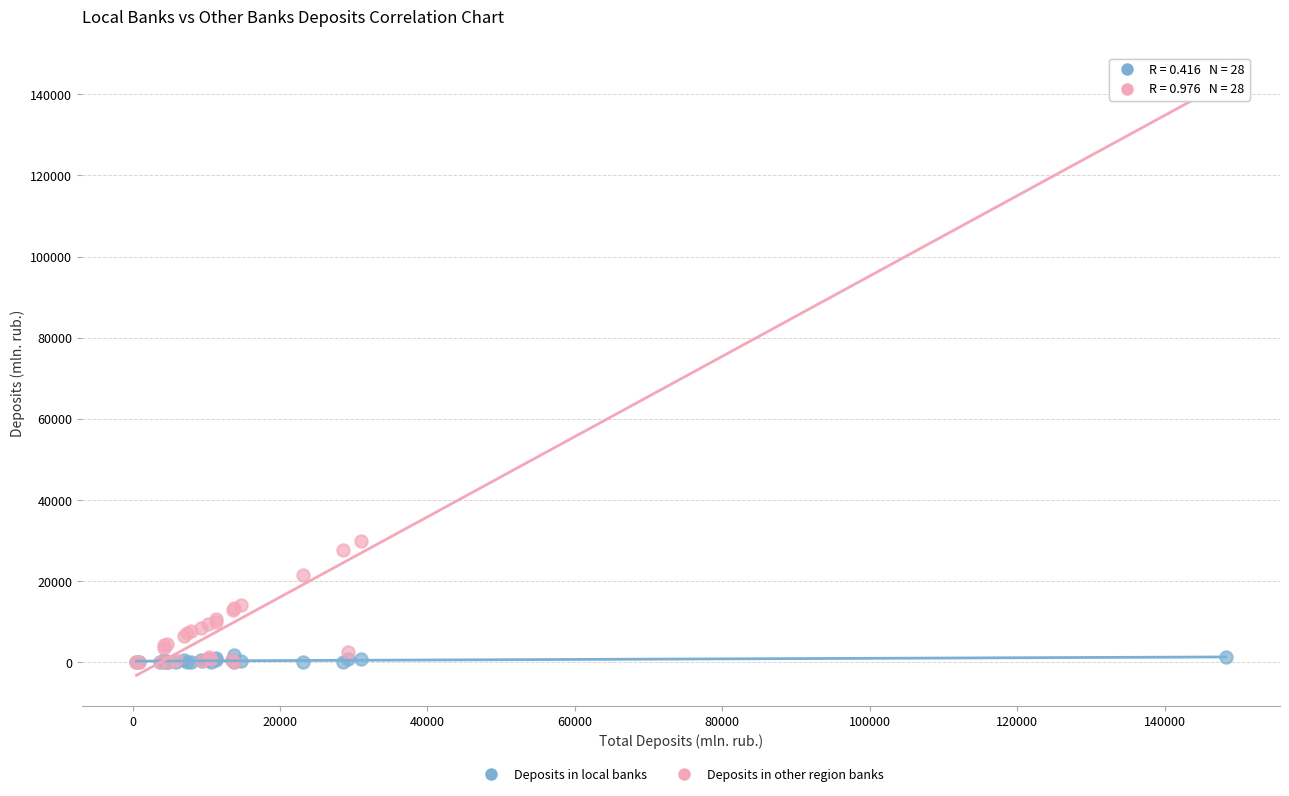

Across all series, what Y value is closest to 73057?

30024